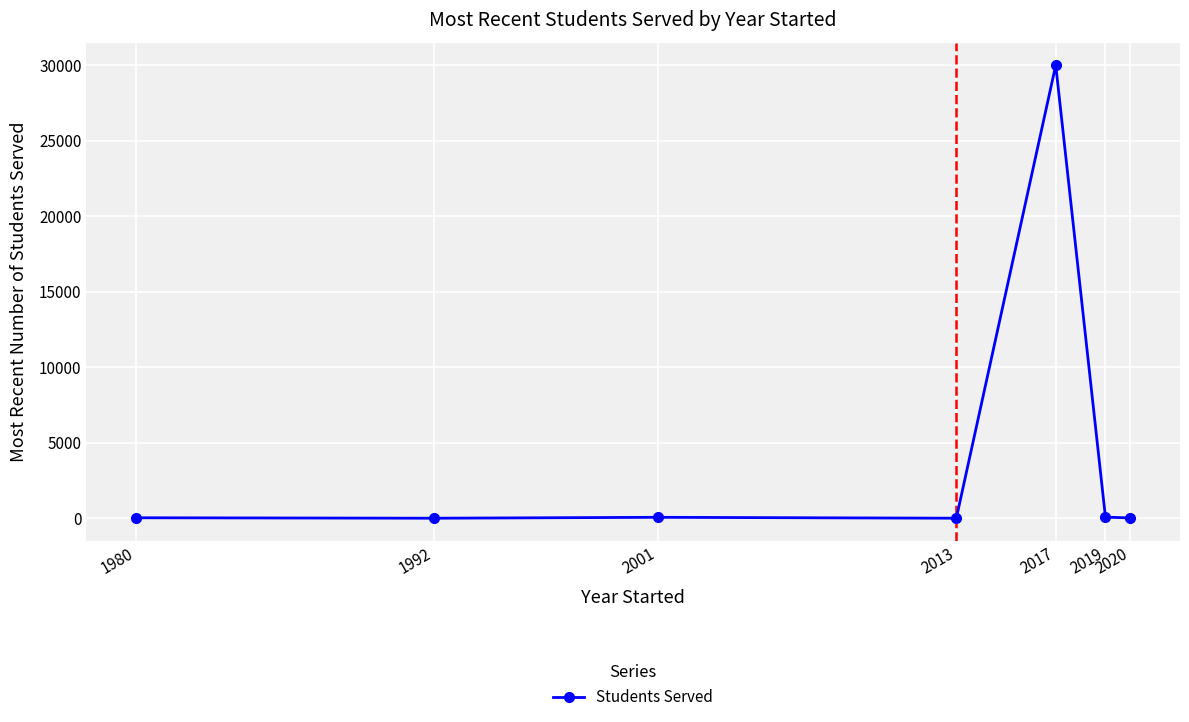

The chart shows a value of 51601 at 2017. True or false?

False